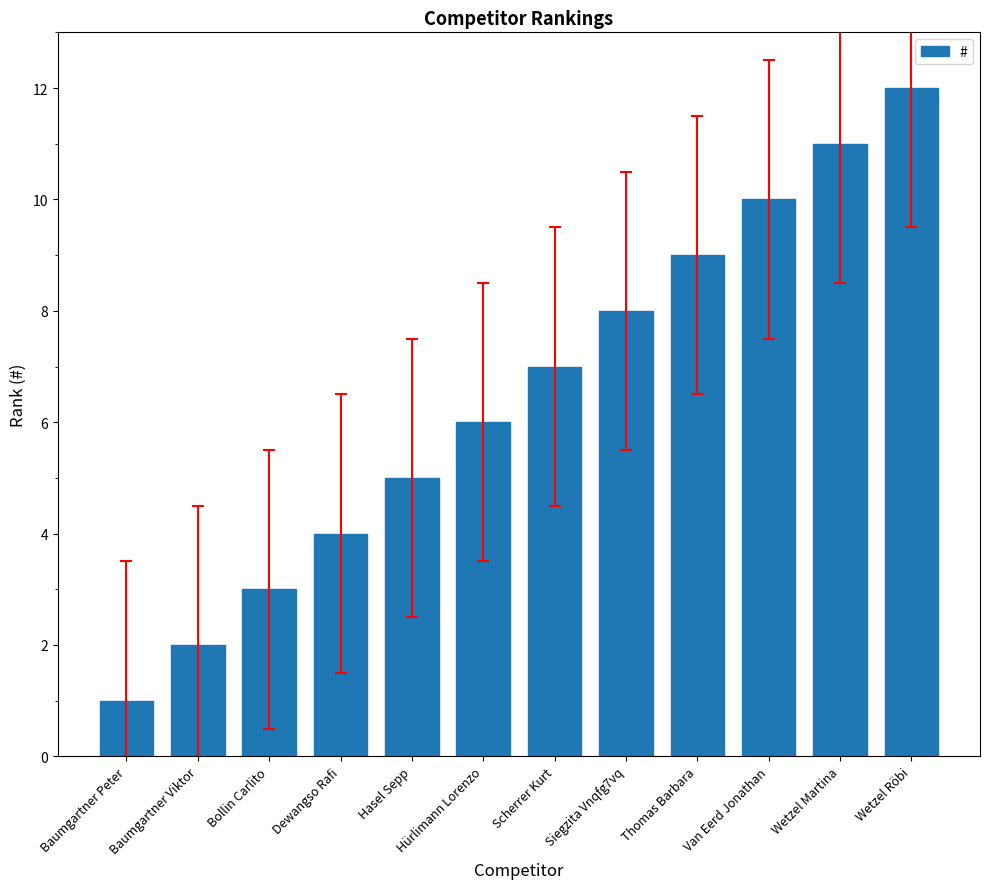

How many bars are there in total?

12